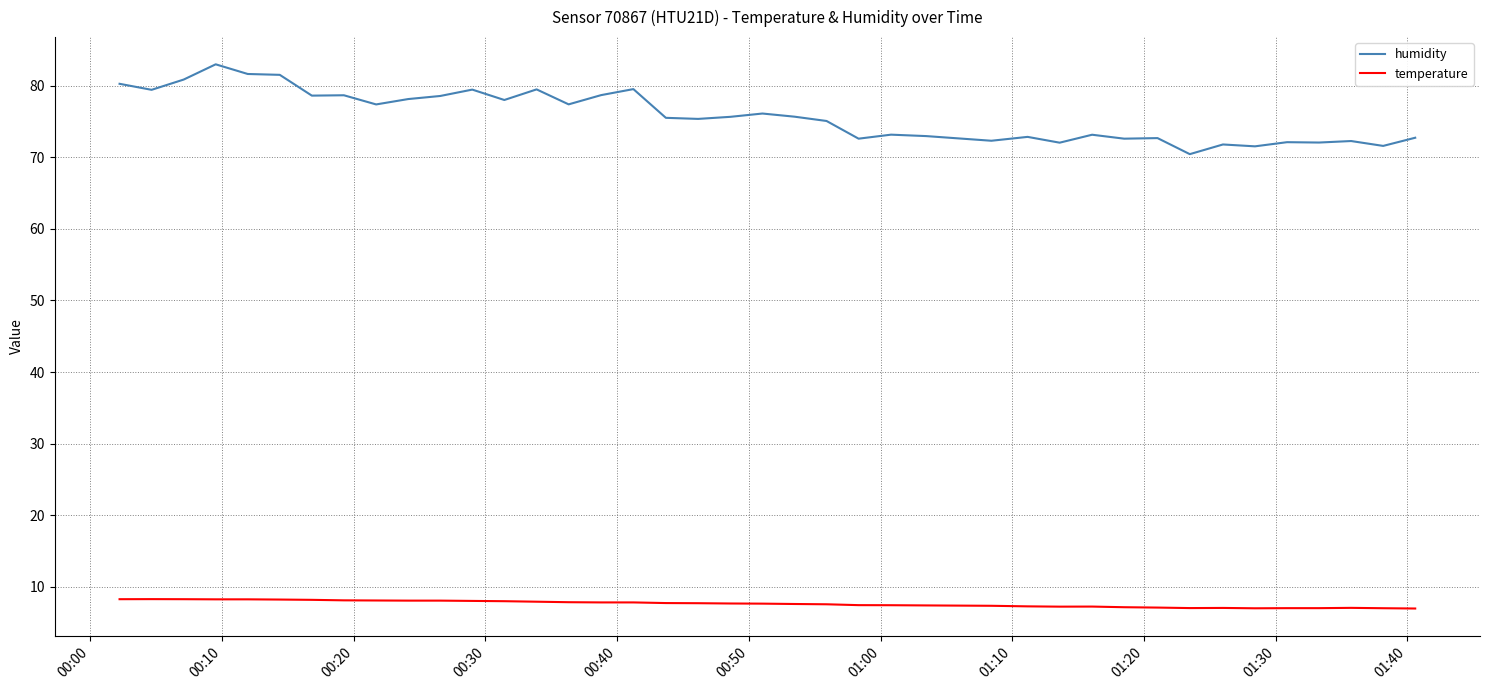

True or false: humidity and temperature cross at least once.

False